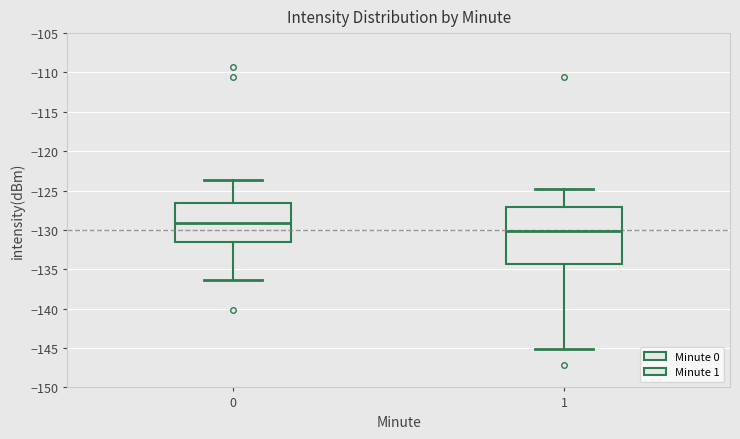

Where does the upper whisker of the box at x = 1 end on the y-axis? The values are not printed on the chart, so give them approximately, as read against the axis.

-125.0